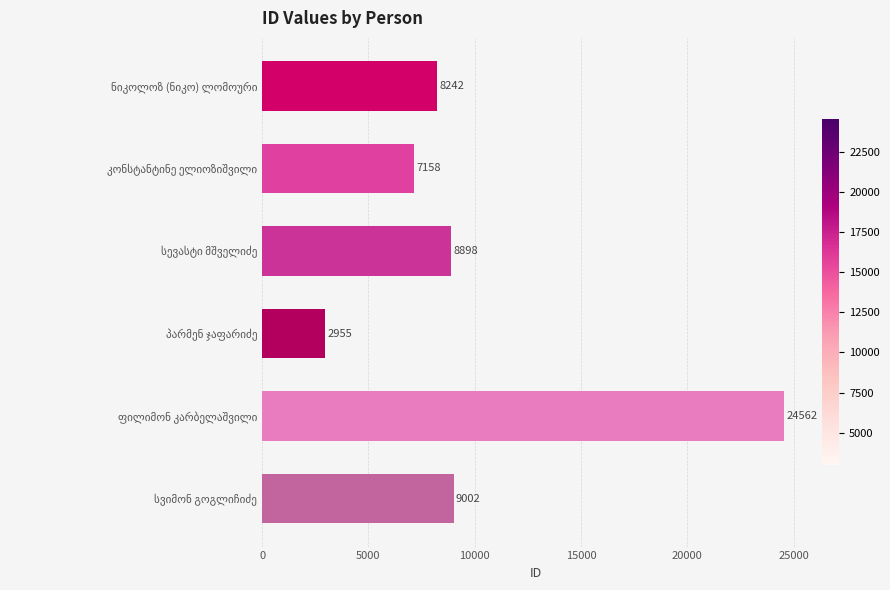

Reading top to bottom, what are all the values shown in this chart?

8242	7158	8898	2955	24562	9002